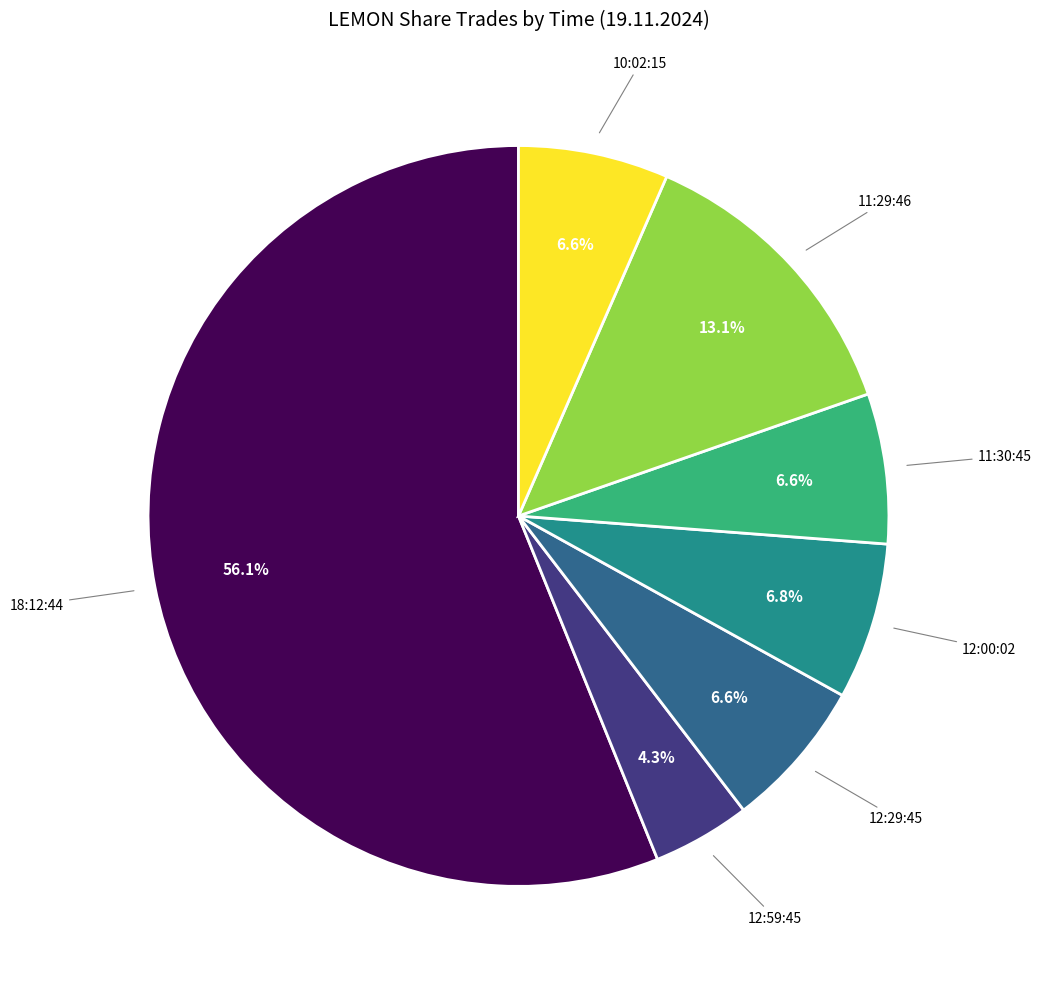

Is there a majority slice in this chart?

Yes